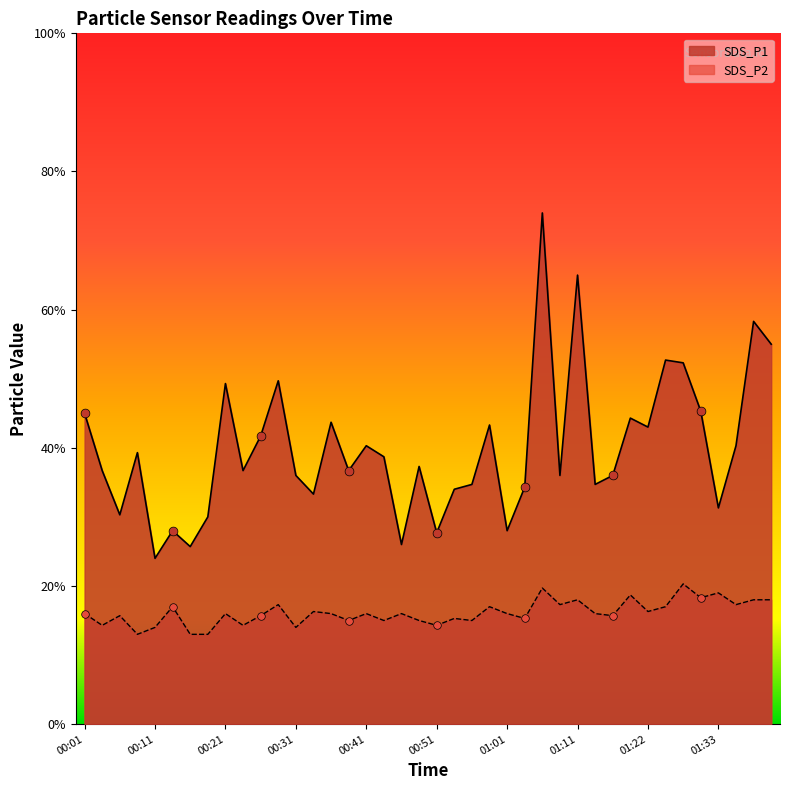

Which series contains the highest Y value?

SDS_P1